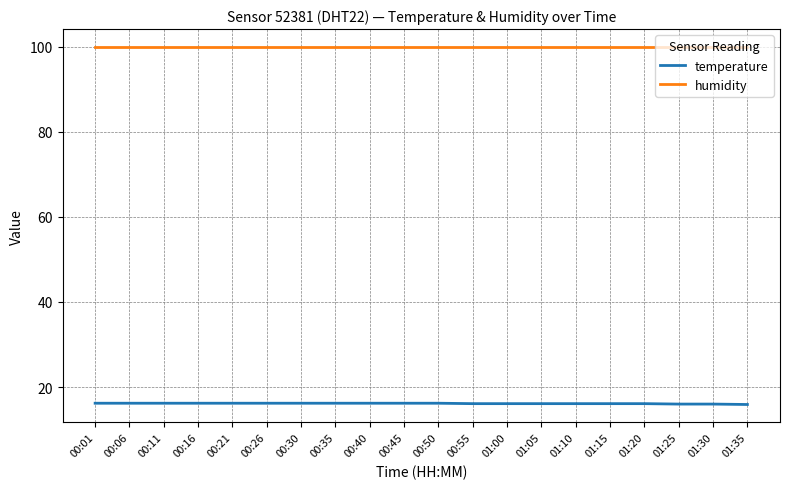

What is the maximum value for temperature?

16.2